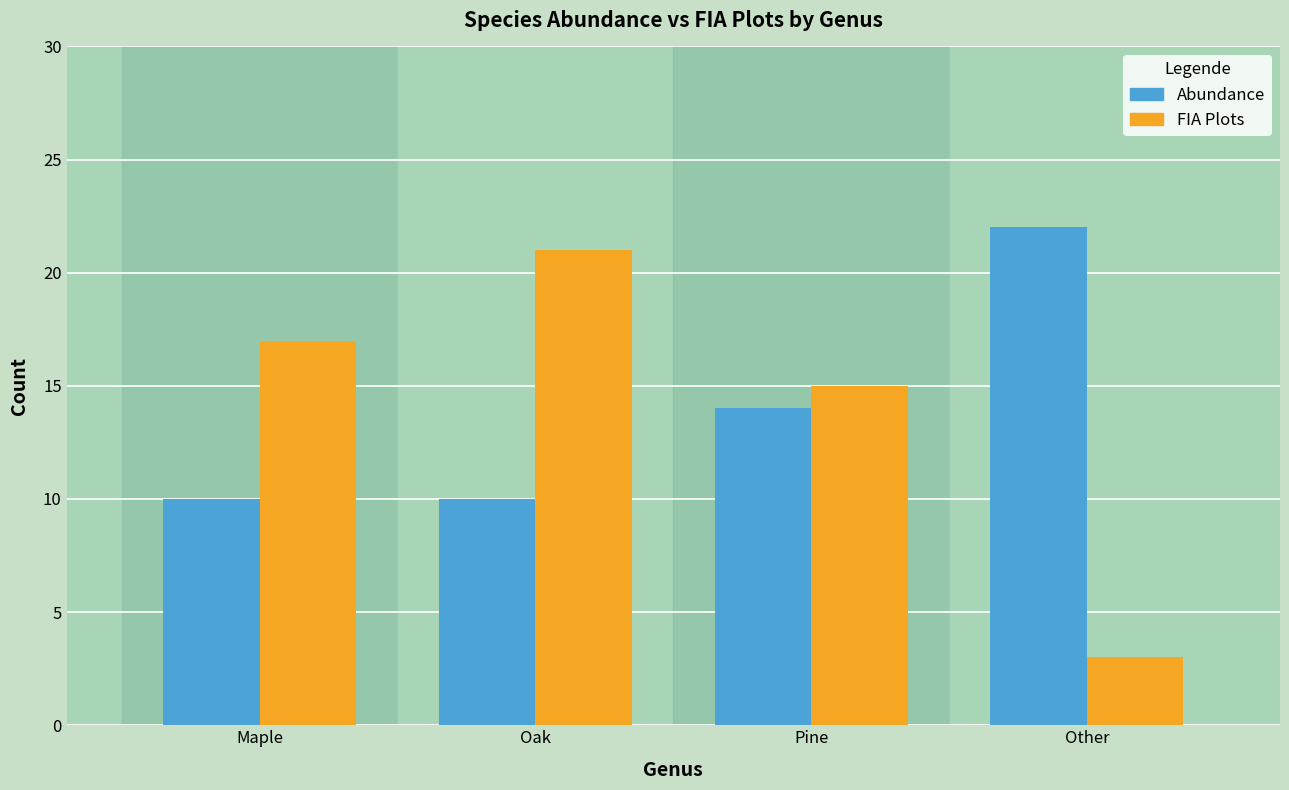

Reading left to right, list all the values displayed in this chart.

Abundance: Maple=10	Oak=10	Pine=14	Other=22
FIA Plots: Maple=17	Oak=21	Pine=15	Other=3